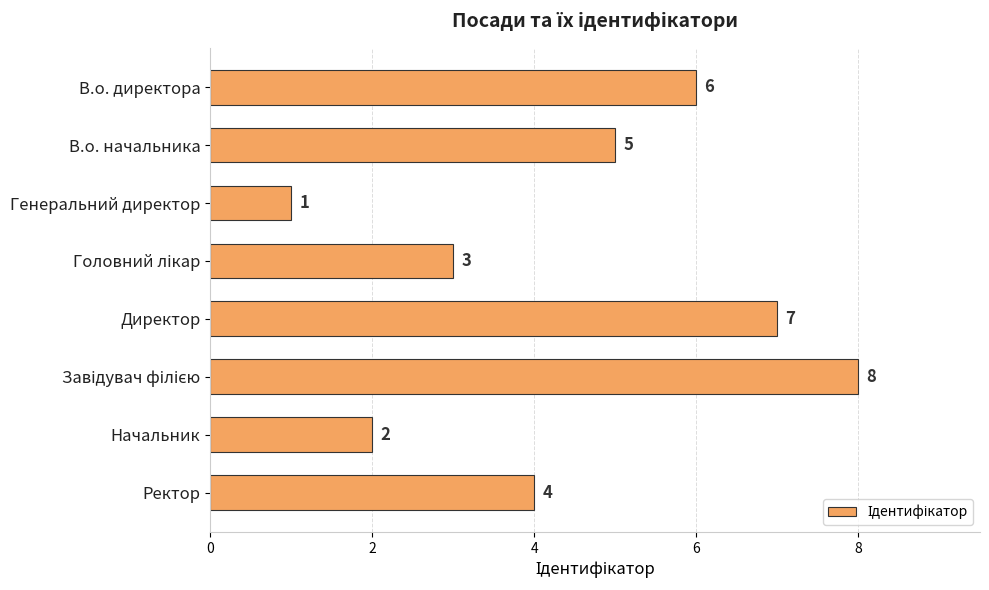

Are the bars horizontal?

Yes